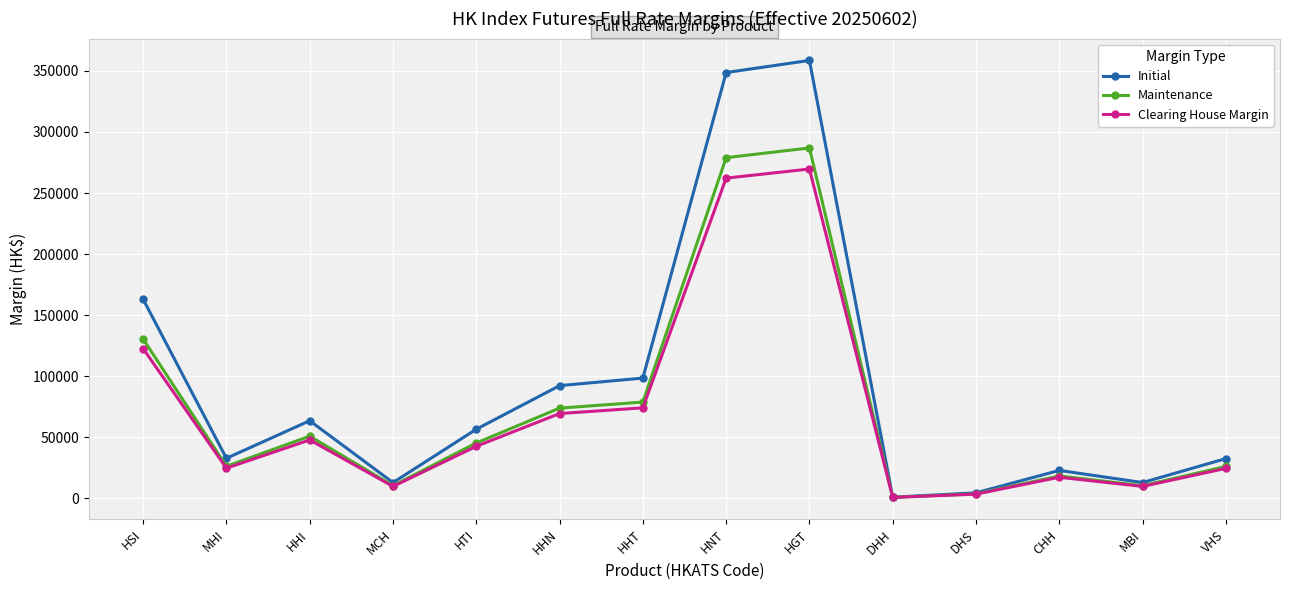

What is the label of the 13th point from the right?

MHI